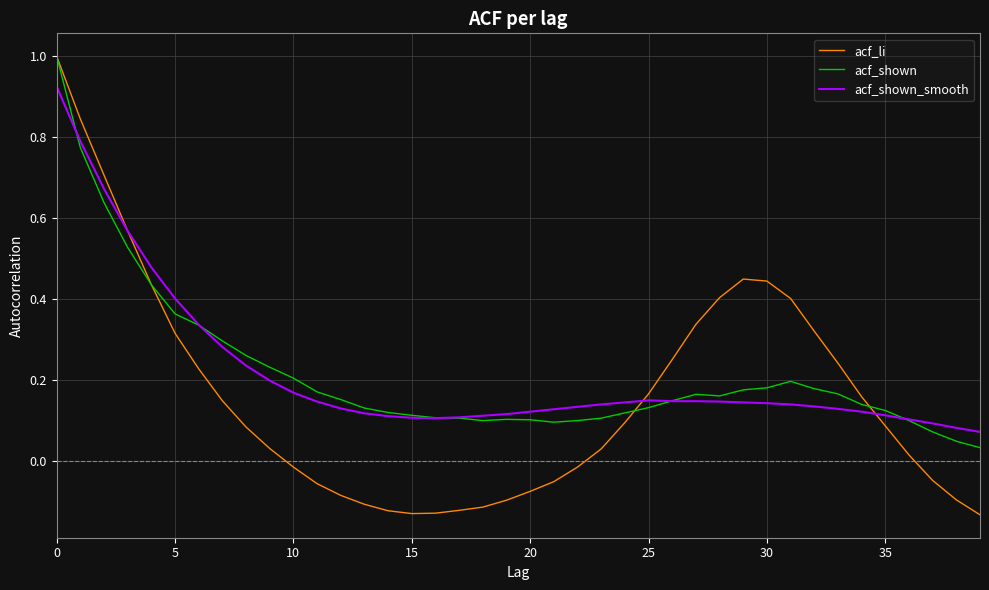

Which series has the largest range (max minus min)?

acf_li